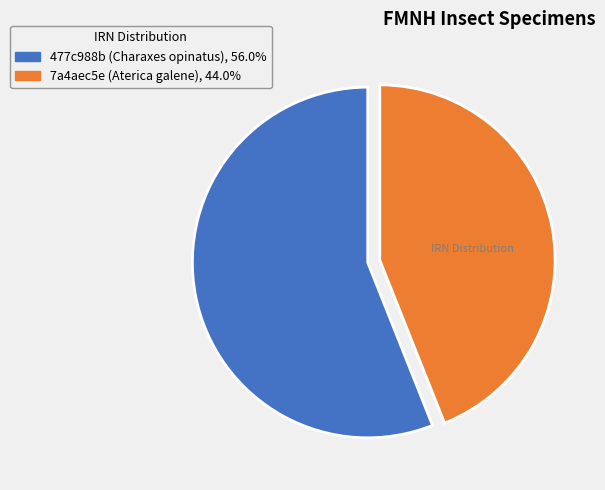

Which slice is the smallest?

7a4aec5e (Aterica galene)